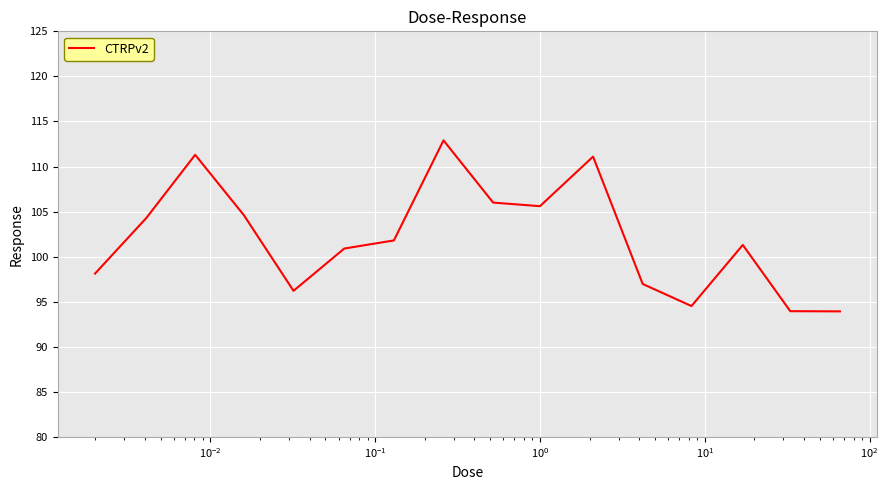

Does the chart display data point markers on the line(s)?

No